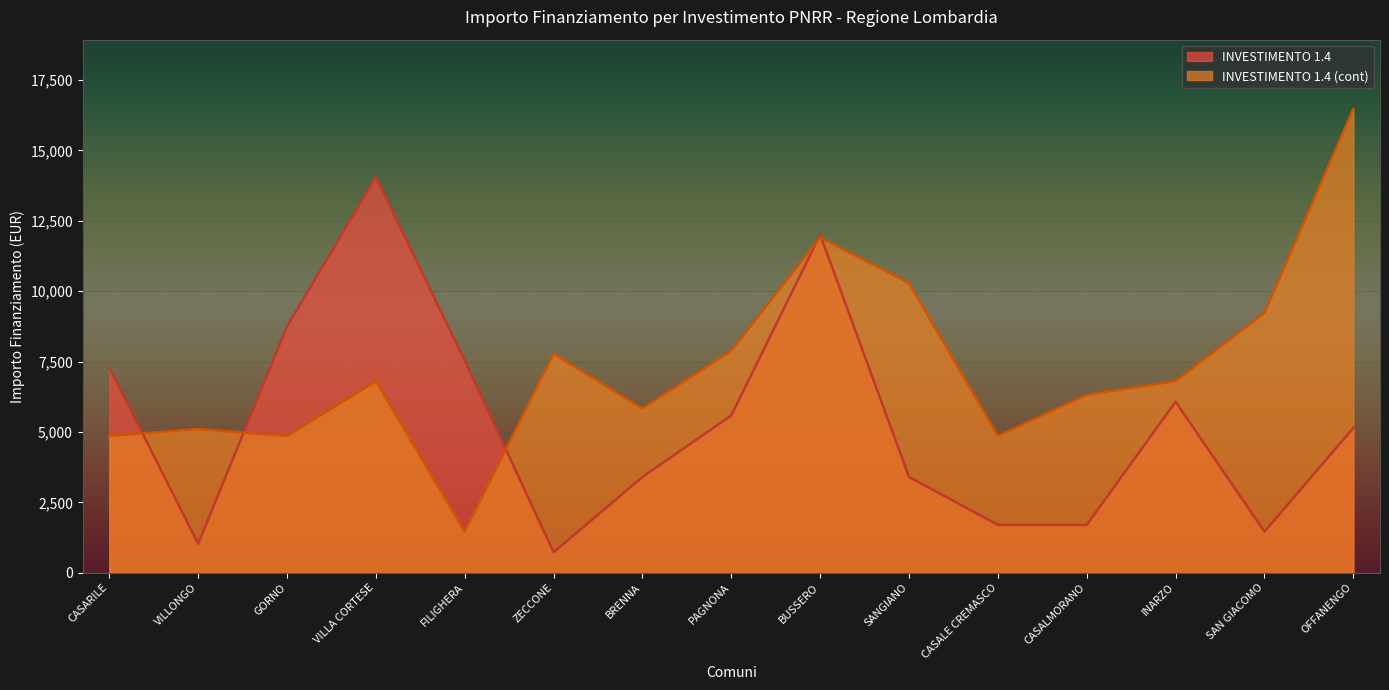

Count the number of data series in this chart.

2